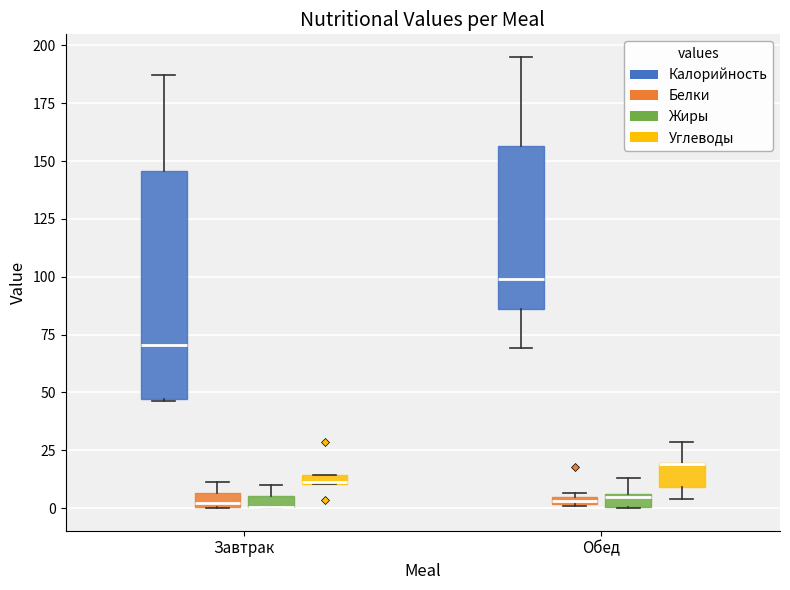

Which box is the tallest, from its lower edge to its upper edge?

Завтрак (Калорийность)